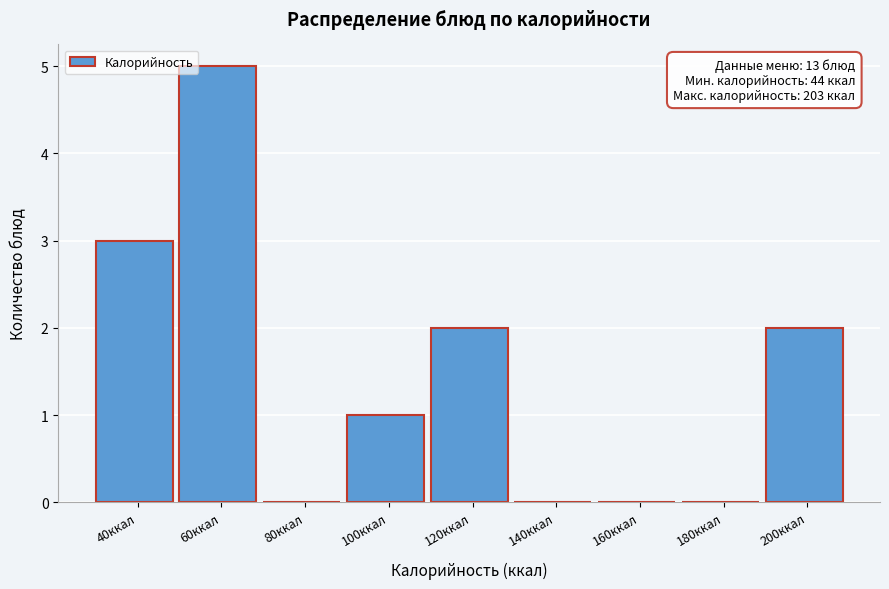

Reading right to left, list all the values displayed in this chart.

200ккал=2	180ккал=0	160ккал=0	140ккал=0	120ккал=2	100ккал=1	80ккал=0	60ккал=5	40ккал=3